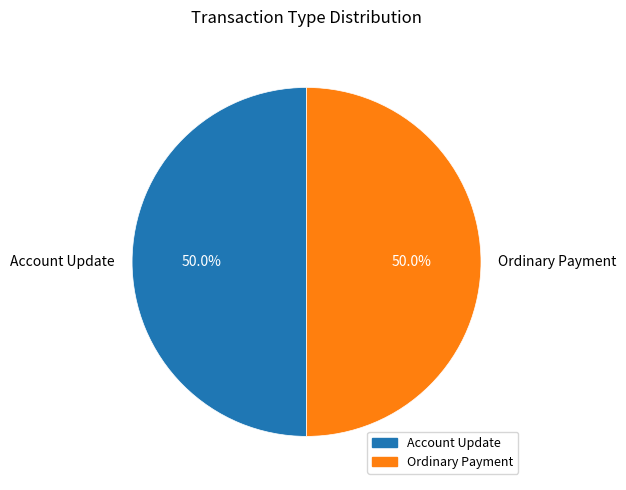

To the nearest percent, what portion does Account Update represent?

50%